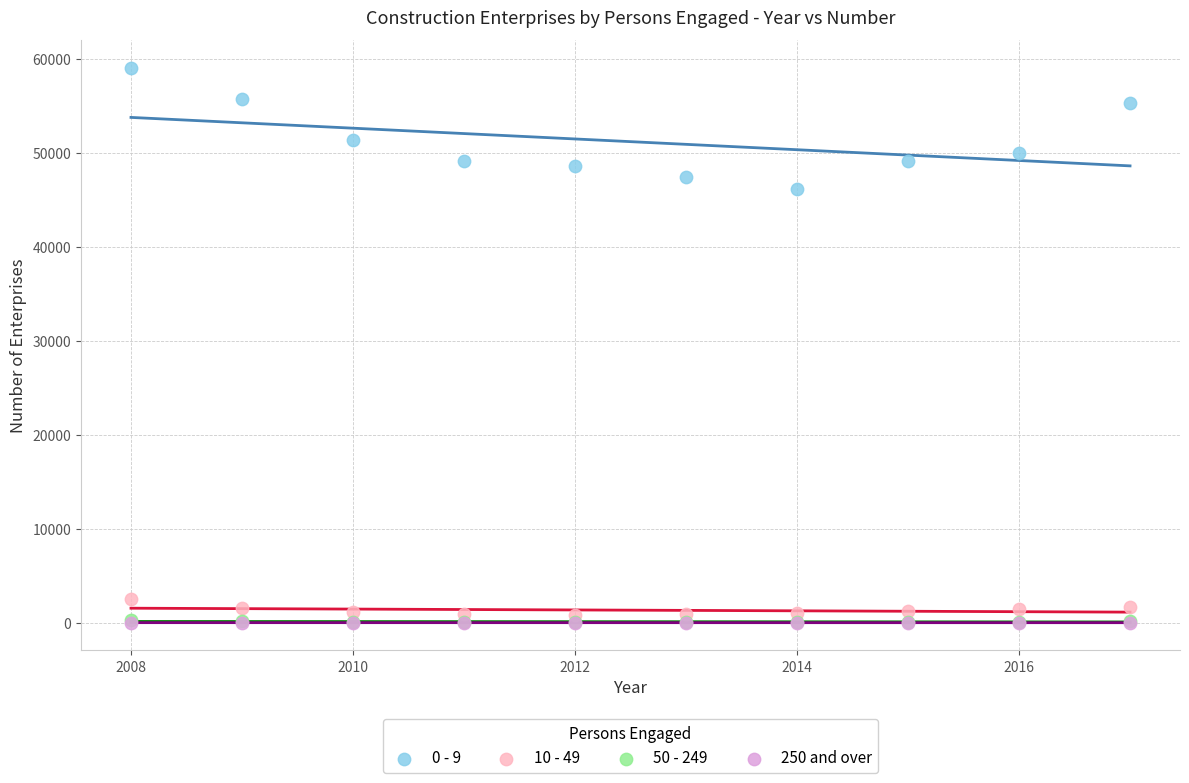

What are all the series names shown in the legend?

0 - 9, 10 - 49, 50 - 249, 250 and over